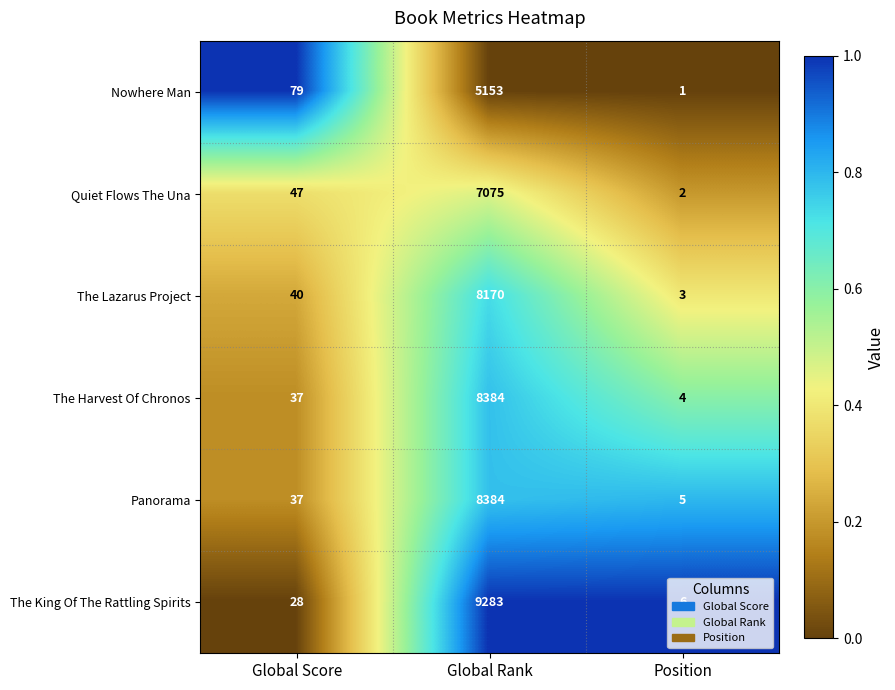

What is the difference between the second highest and minimum values in the The Lazarus Project series?

37